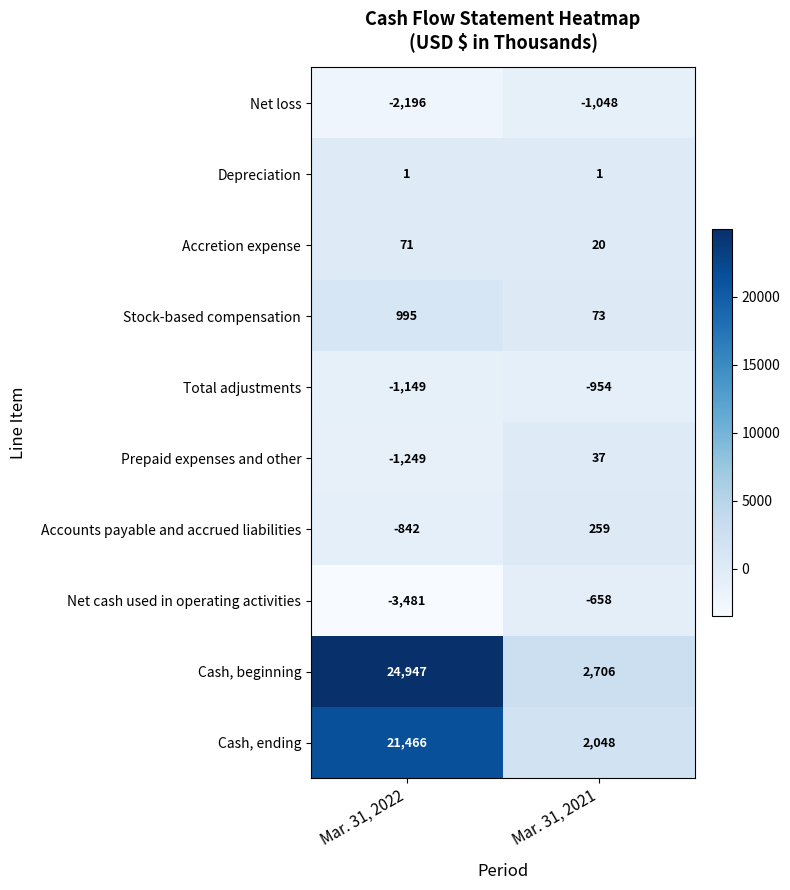

Rank the series by their maximum value, from lowest to highest.

Net loss, Total adjustments, Net cash used in operating activities, Depreciation, Prepaid expenses and other, Accretion expense, Accounts payable and accrued liabilities, Stock-based compensation, Cash, ending, Cash, beginning